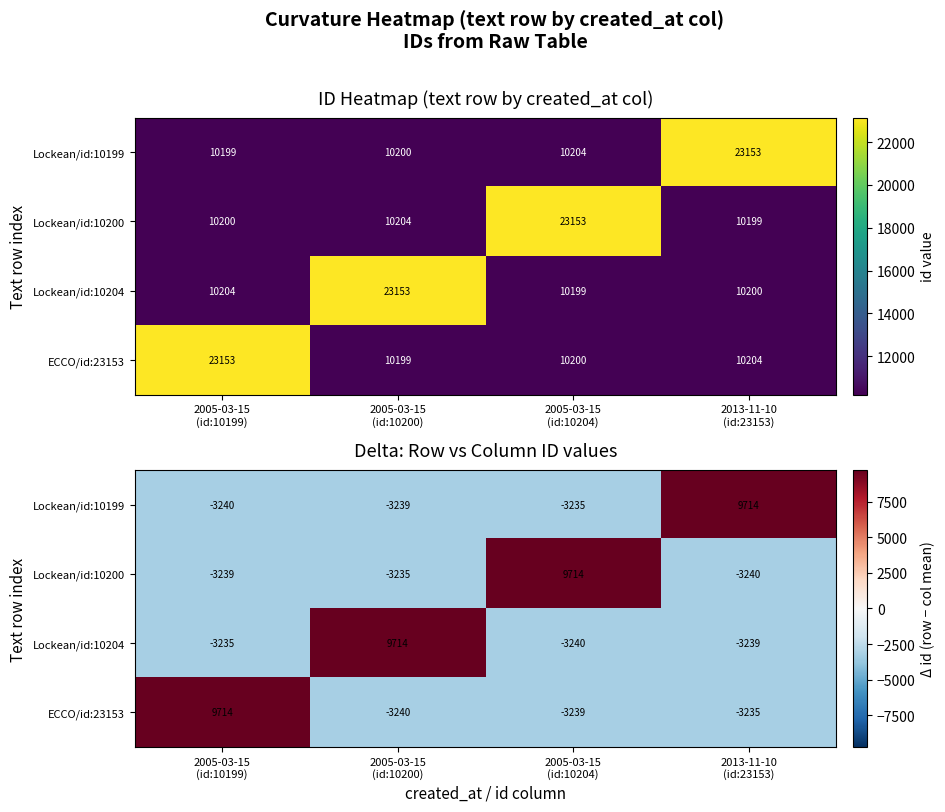

What is the minimum value shown in the chart?

-3240